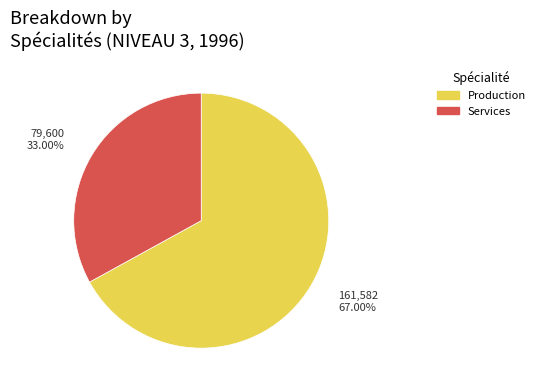

How many segments does this pie chart have?

2